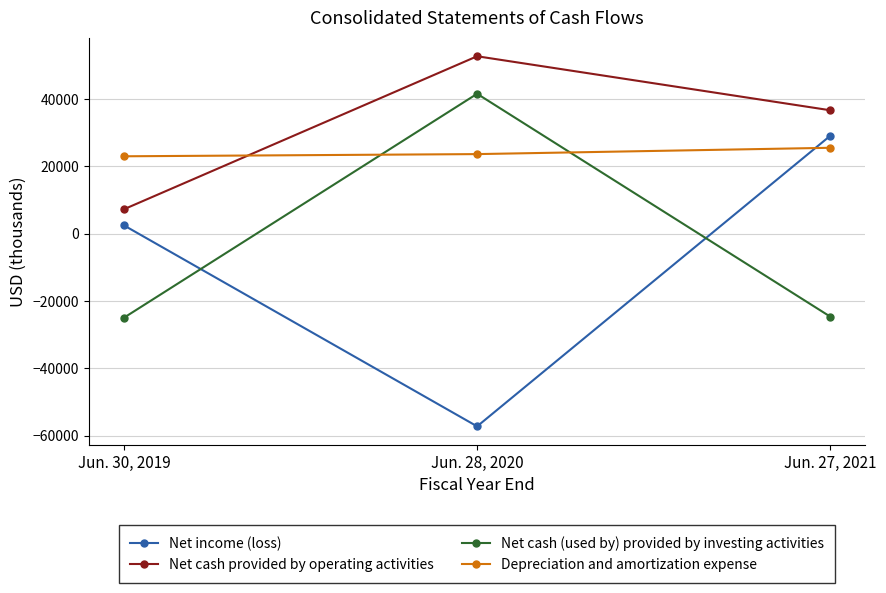

Which category has the highest value across all series?

Jun. 28, 2020